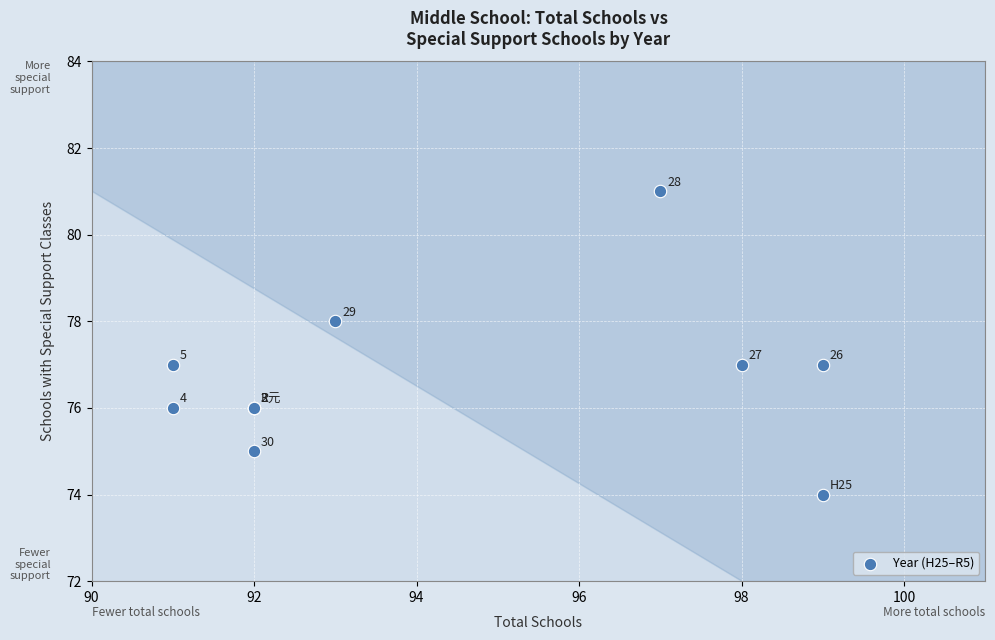

What Y value in the scatter plot is closest to 77?

77